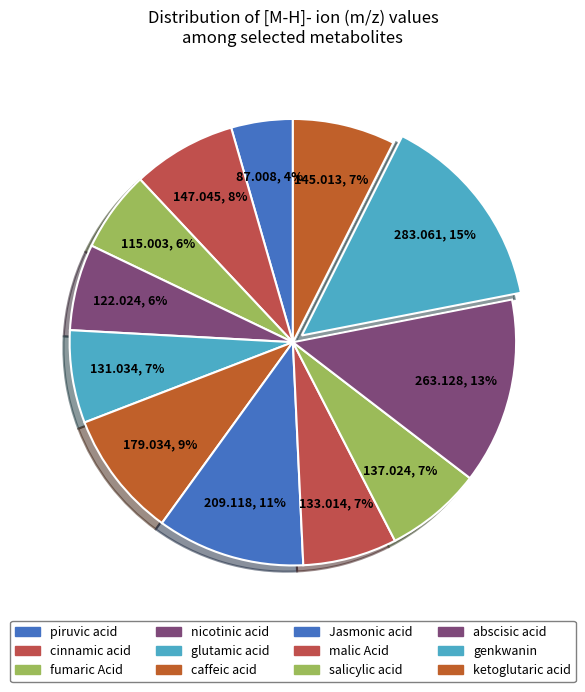

Count the number of slices in the pie.

12